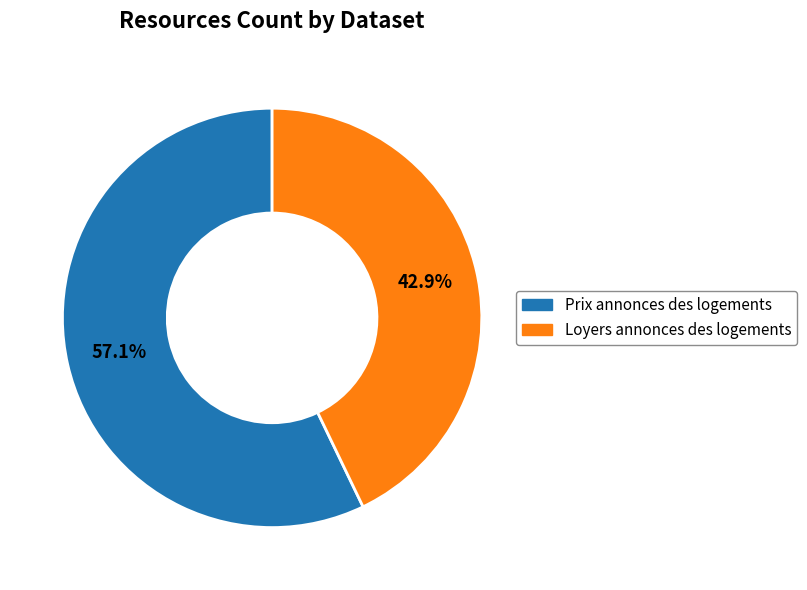

Which has a higher value, Prix annonces des logements or Loyers annonces des logements?

Prix annonces des logements